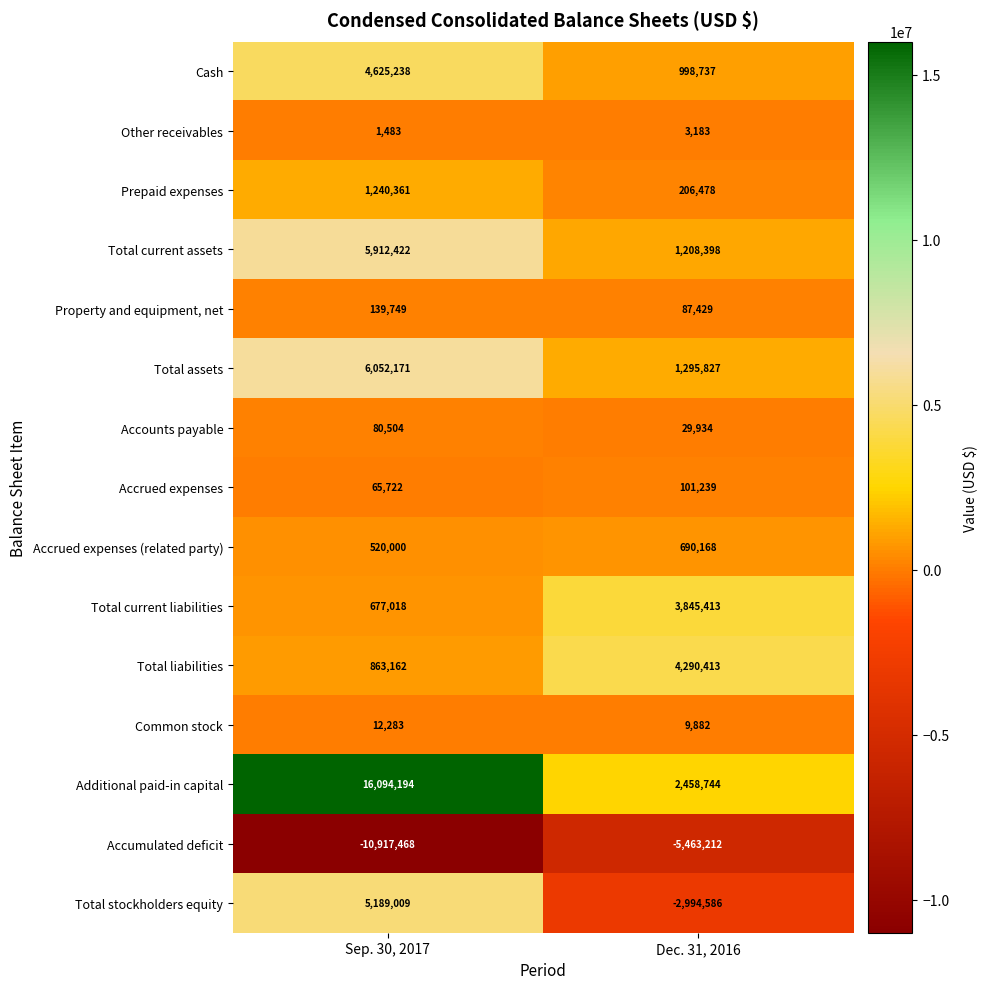

Reading left to right, what are all the values shown in this chart?

Cash: 4625238	998737
Other receivables: 1483	3183
Prepaid expenses: 1240361	206478
Total current assets: 5912422	1208398
Property and equipment, net: 139749	87429
Total assets: 6052171	1295827
Accounts payable: 80504	29934
Accrued expenses: 65722	101239
Accrued expenses (related party): 520000	690168
Total current liabilities: 677018	3845413
Total liabilities: 863162	4290413
Common stock: 12283	9882
Additional paid-in capital: 16094194	2458744
Accumulated deficit: -10917468	-5463212
Total stockholders equity: 5189009	-2994586